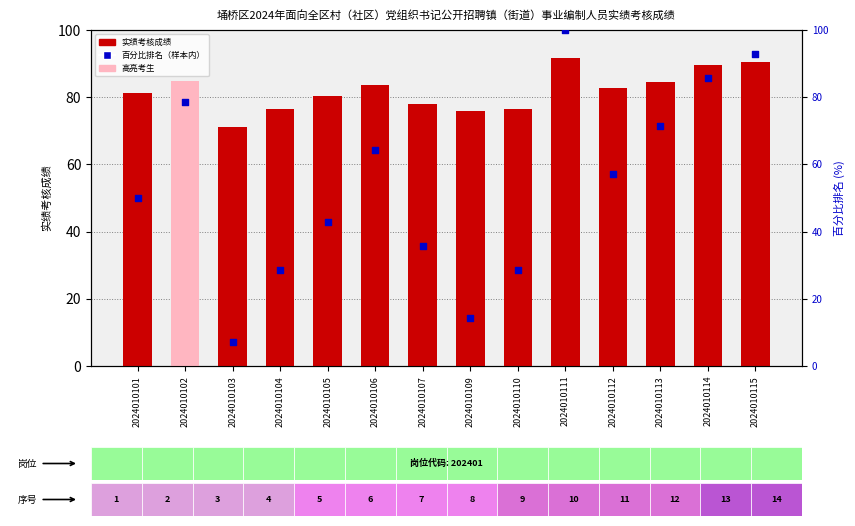

Which series has the largest total across all categories?

实绩考核成绩